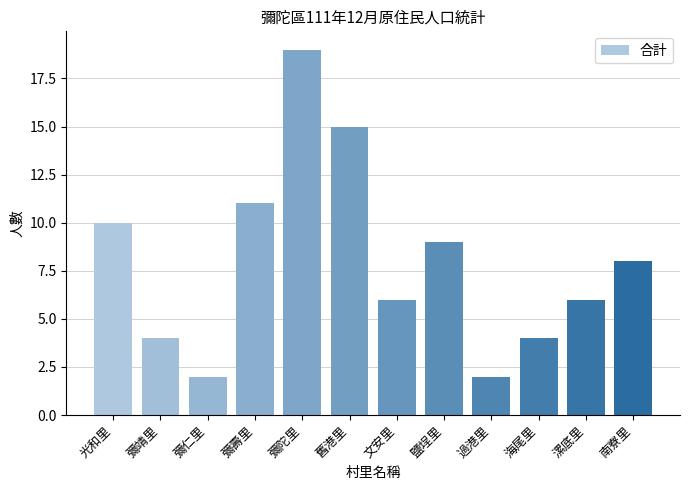

Is it true that the value at 彌壽里 is 3?

False